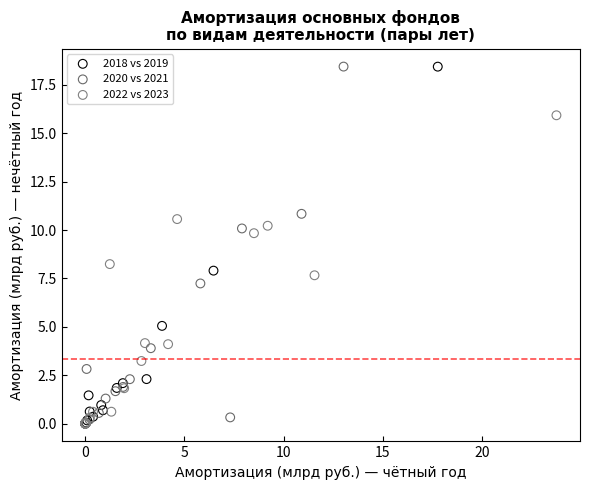

Which series has the largest Y range (max minus min)?

2020 vs 2021